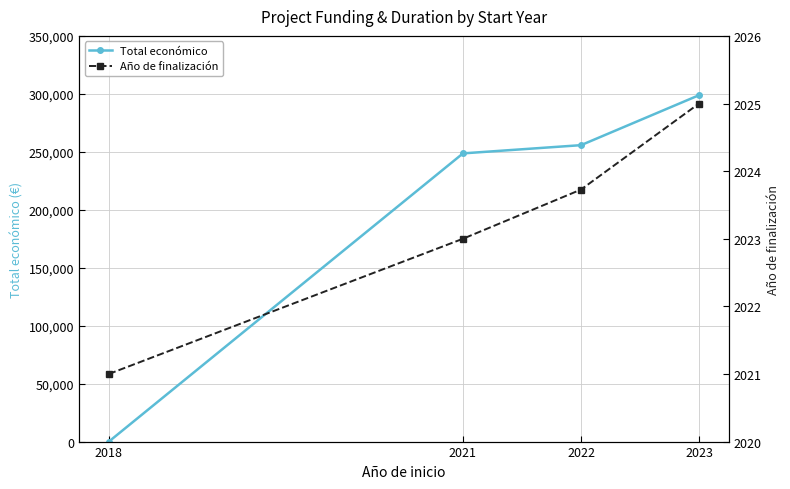

True or false: Total económico has a value of 164227.3 at 2018.

False